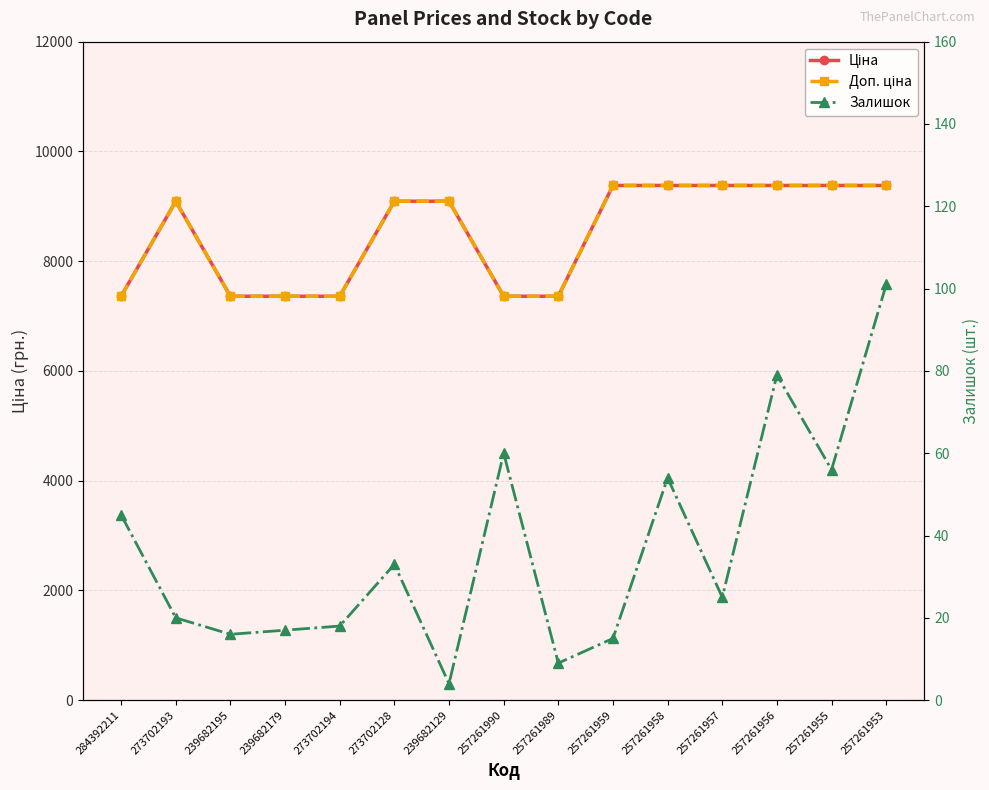

How many distinct data groups are displayed?

3